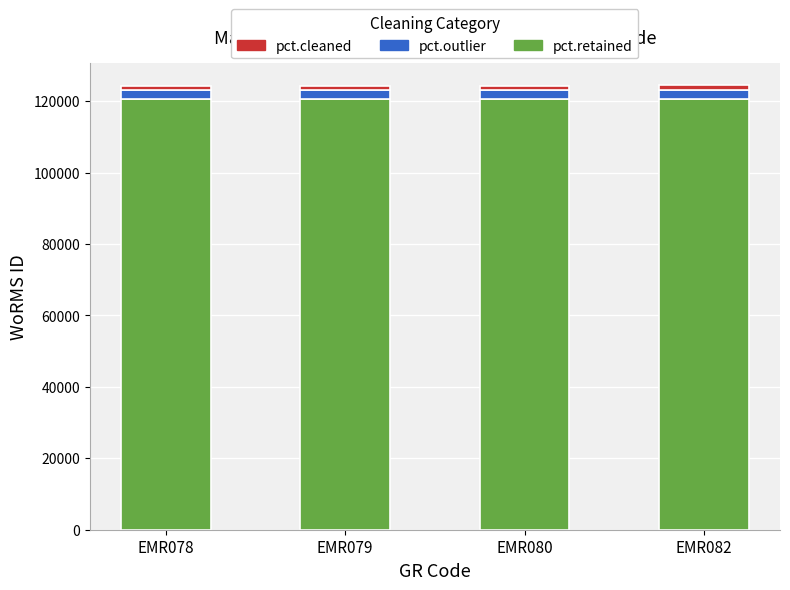

The value of pct.retained at EMR082 is 84041.7. True or false?

False